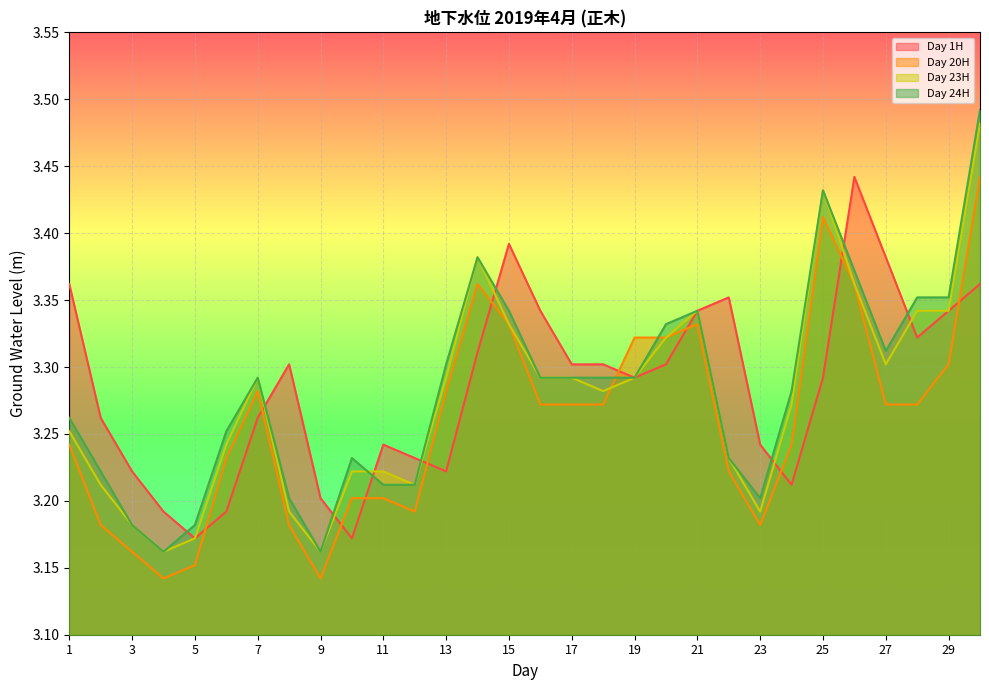

How many Day 23H values are between 3 and 4?

30